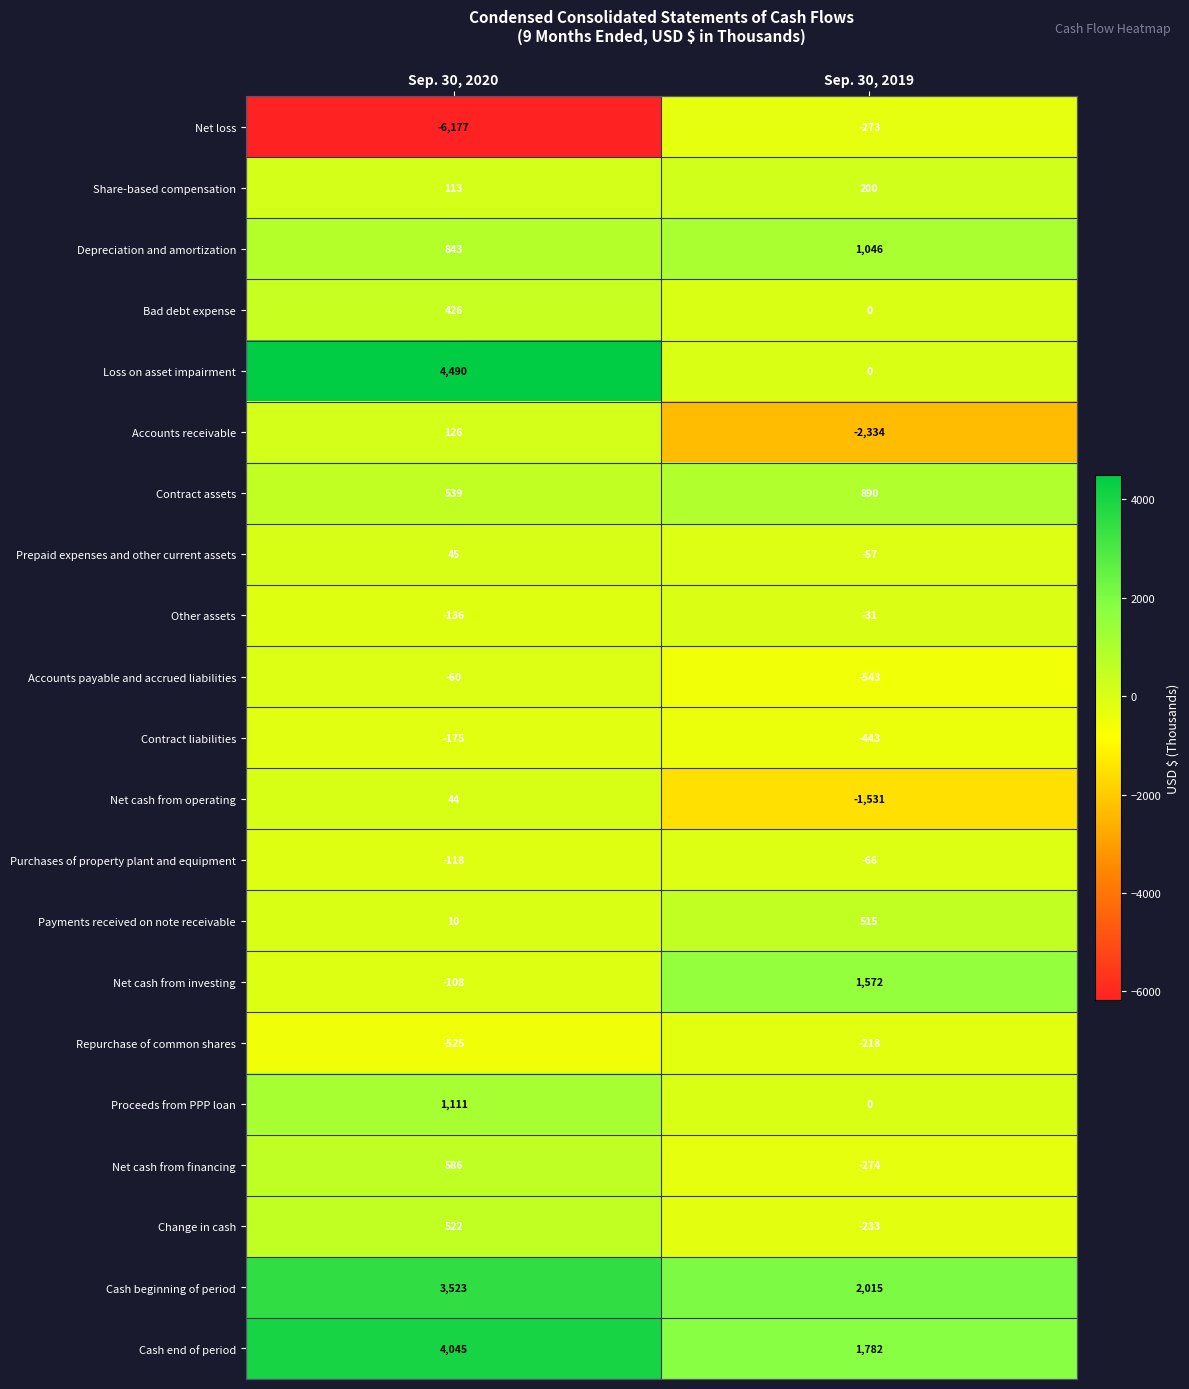

At which category does the chart reach its minimum across all series?

Sep. 30, 2020